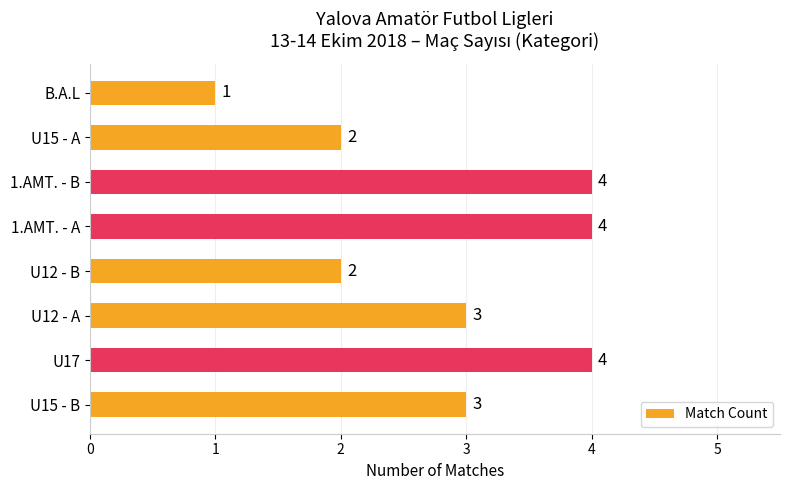

At which category does the chart reach its minimum across all series?

B.A.L